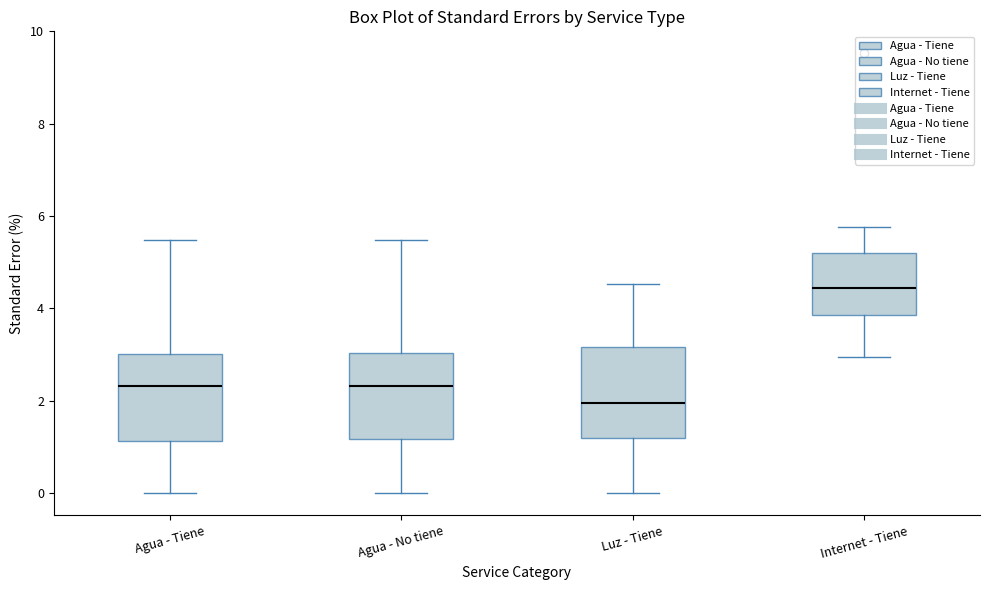

Which box's median line is the lowest?

Luz - Tiene